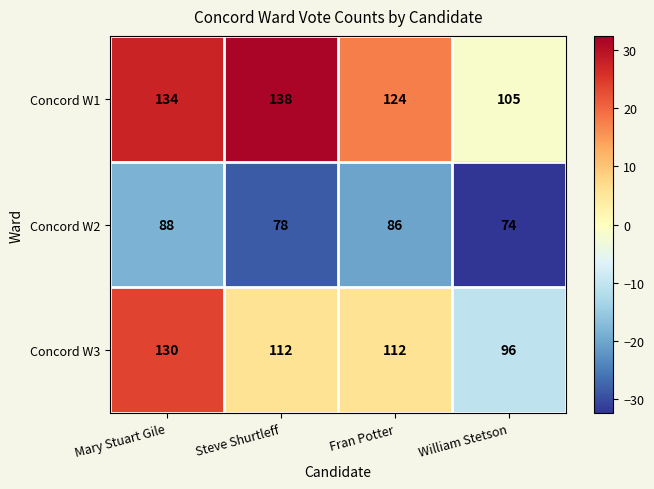

What is the smallest value displayed?

74